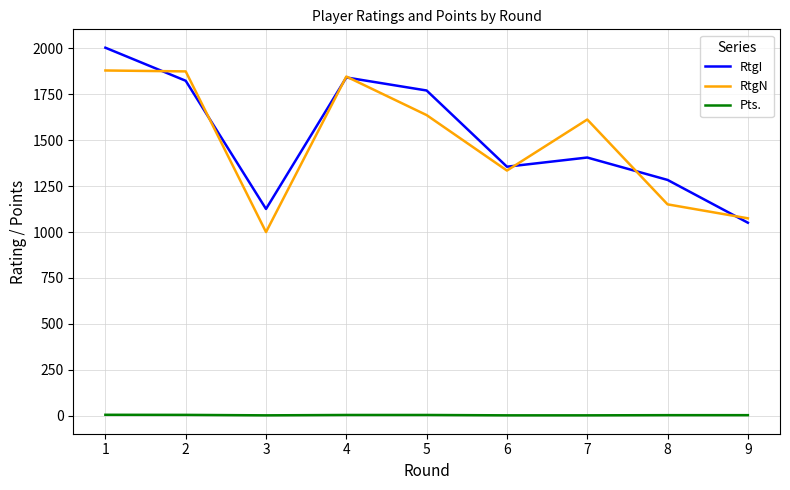

True or false: RtgI and Pts. intersect in this chart.

False